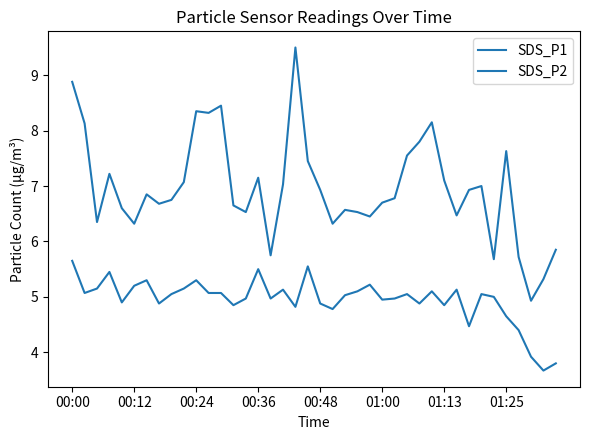

Does the chart have visible grid lines?

No